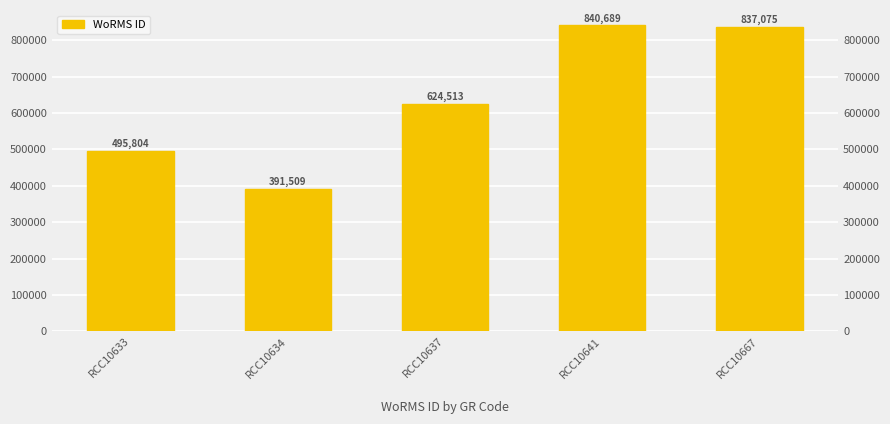

How many data points does each series have?

5